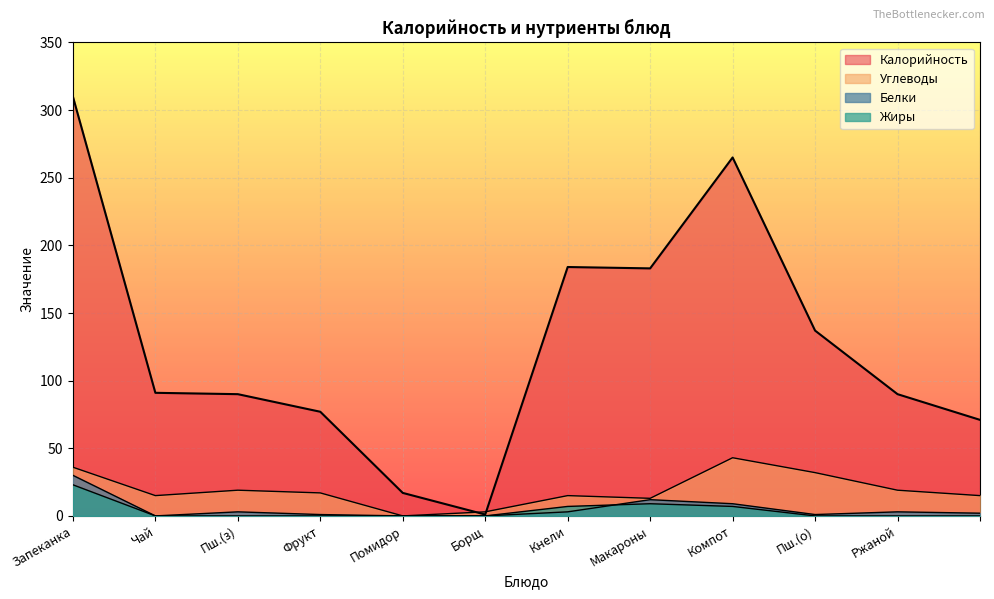

Does the chart display data point markers on the line(s)?

No